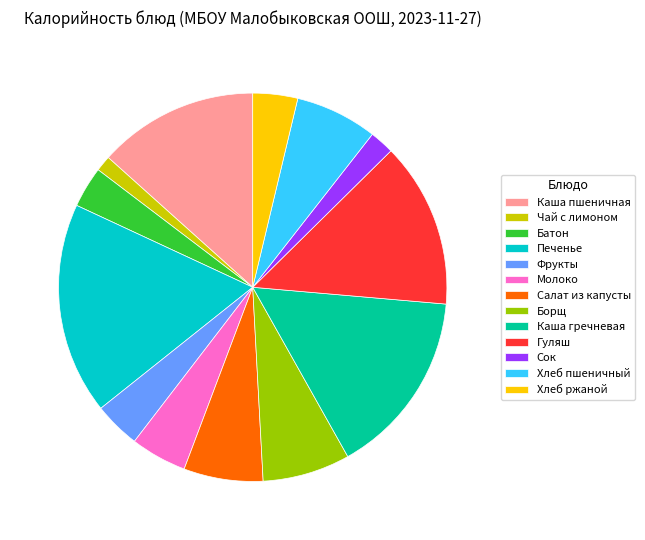

Which slice is the largest?

Печенье